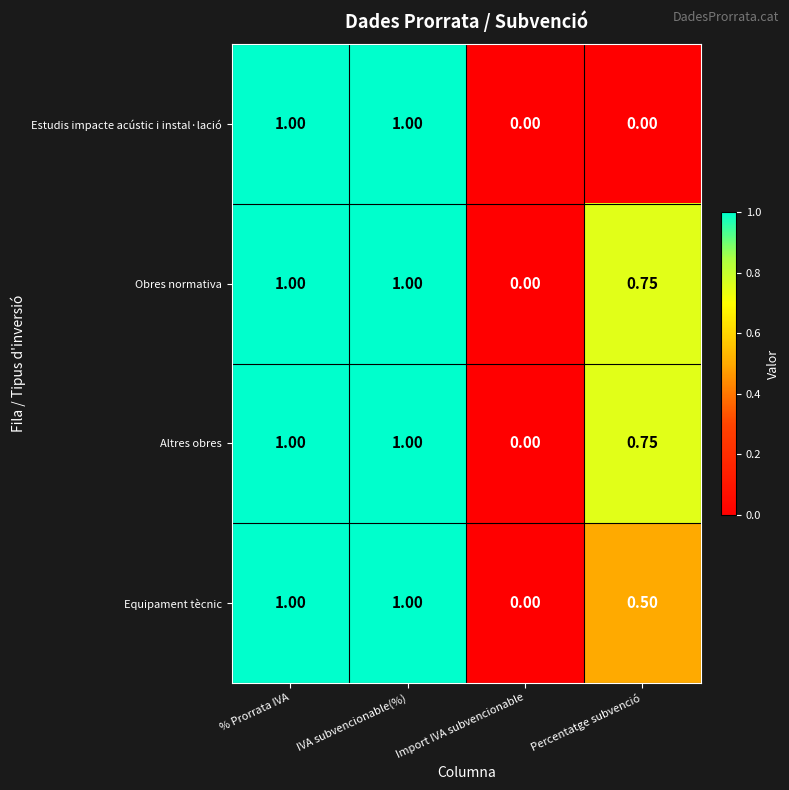

Where is Altres obres nearest to the value 0?

Import IVA subvencionable